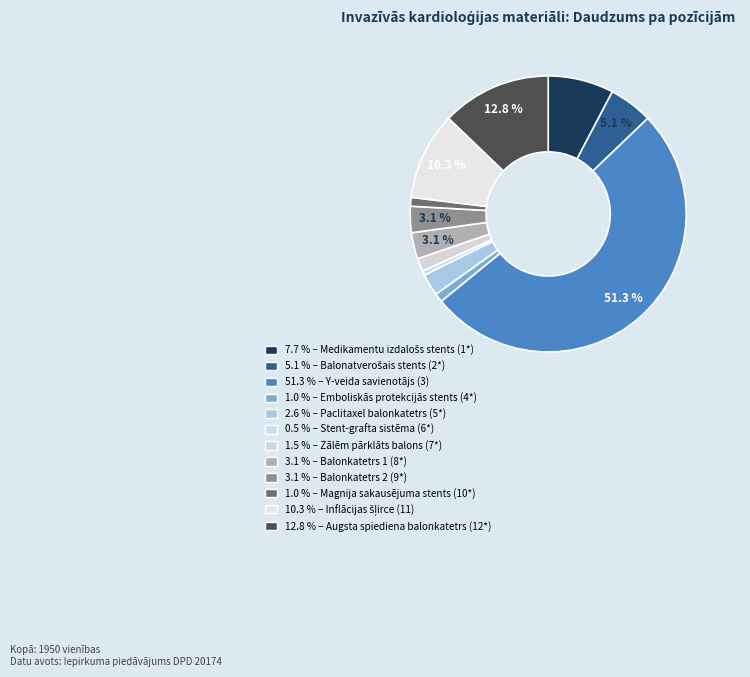

To the nearest percent, what is the difference between the largest and smallest slice percentages?

51%